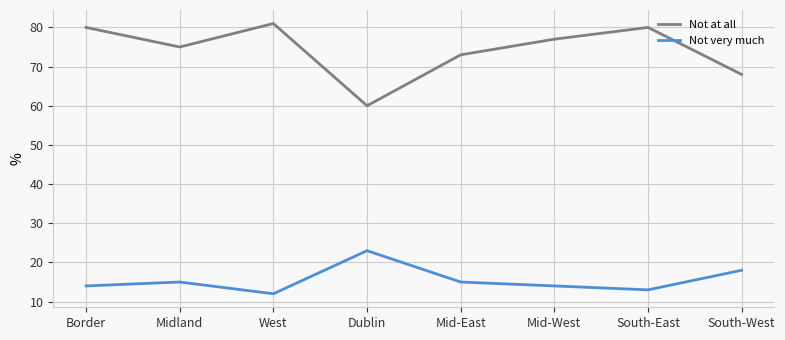

At Midland, list the series in order from largest to smallest.

Not at all, Not very much